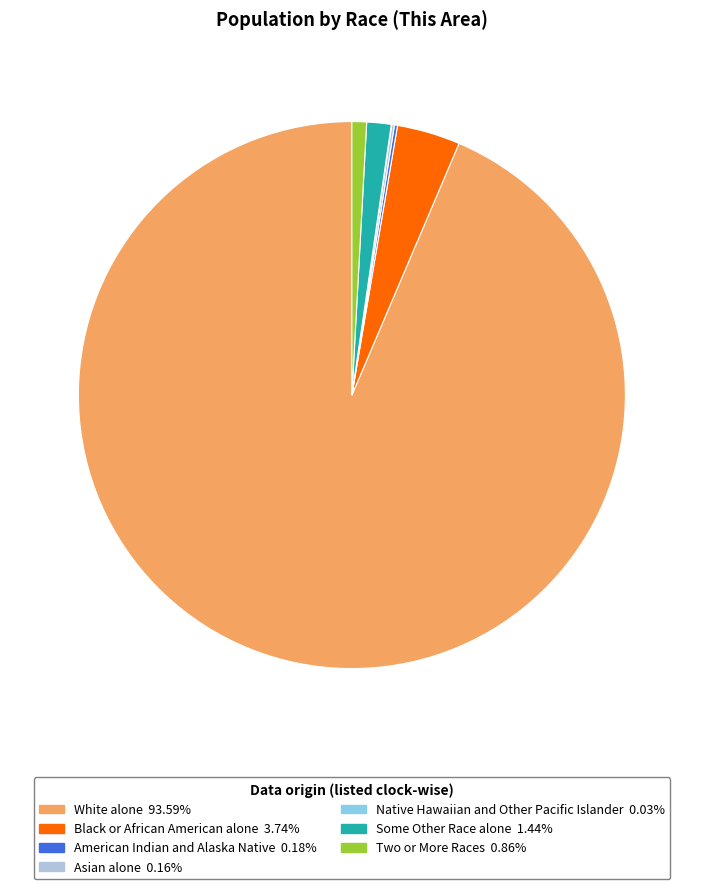

Which slice represents more than half of the pie?

White alone